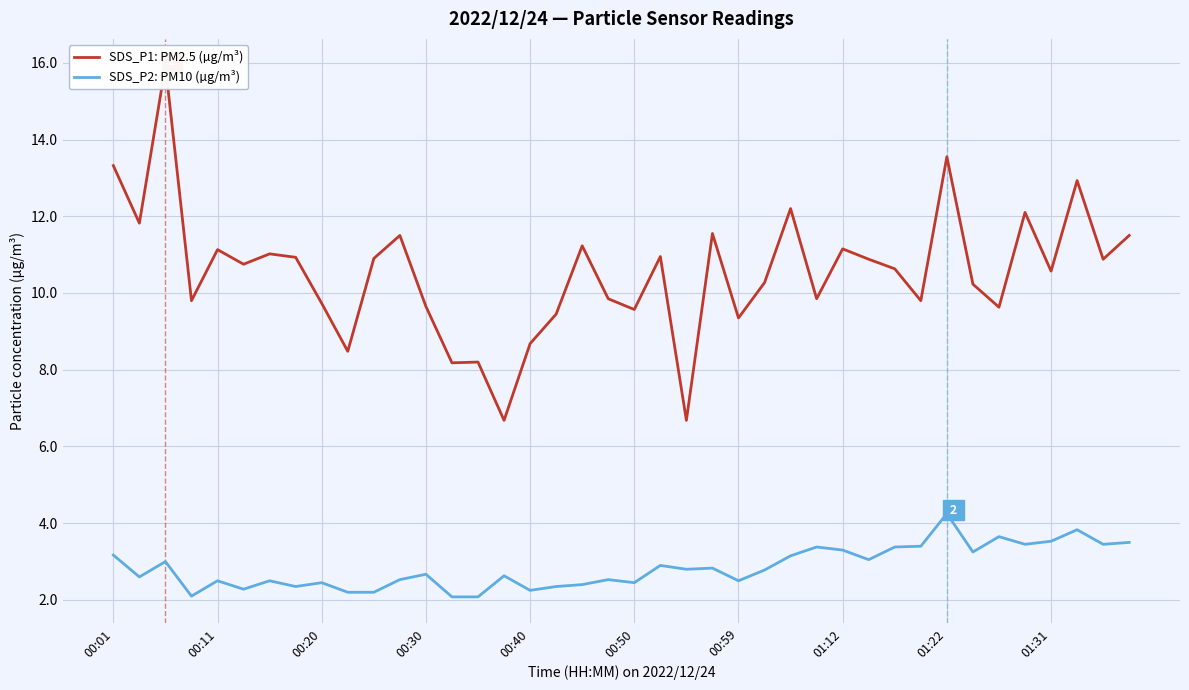

What is the average value of the SDS_P1: PM2.5 (µg/m³) series?

10.5